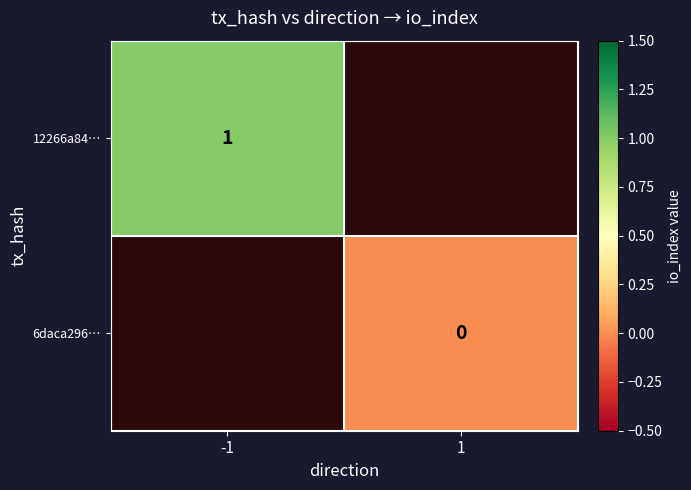

Is the value of 6daca296… at 1 greater than the value of 12266a84… at -1?

No